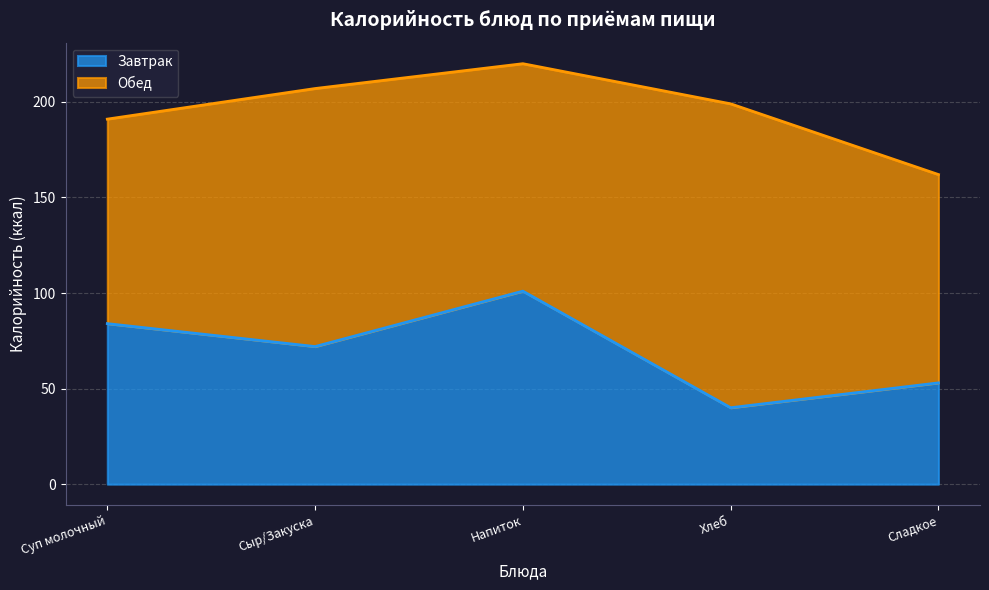

The chart shows a value of 90 at Сладкое. True or false?

False